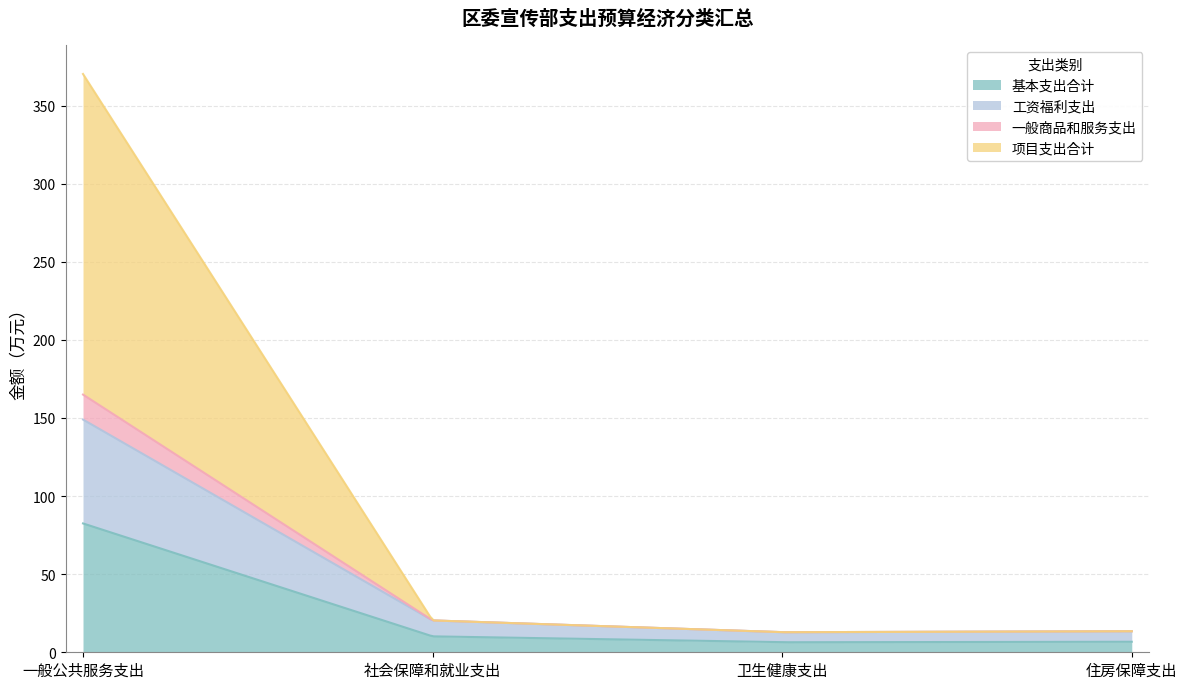

How many lines are shown in the chart?

4